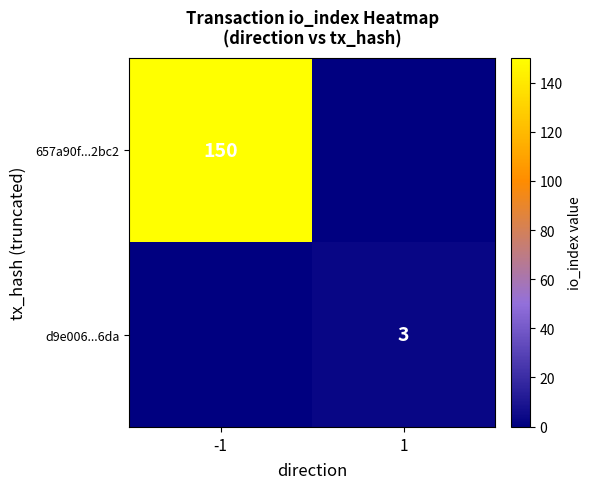

The d9e006...6da series shows 3 at 1. True or false?

True